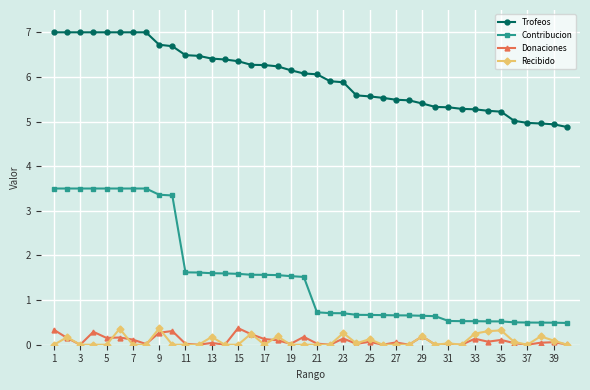

Which series has the largest total across all categories?

Trofeos